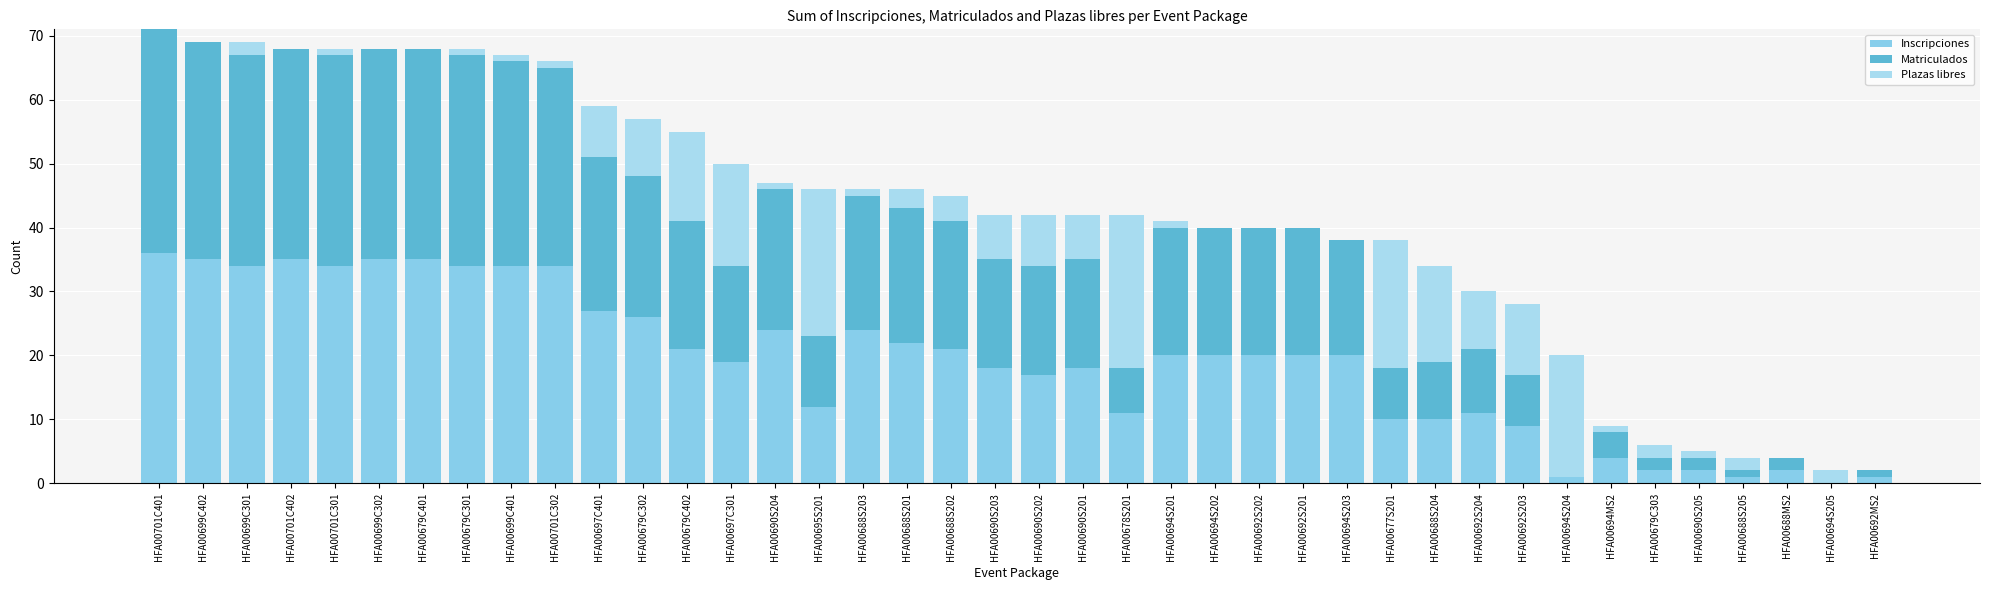

Does the chart contain stacked bars?

Yes